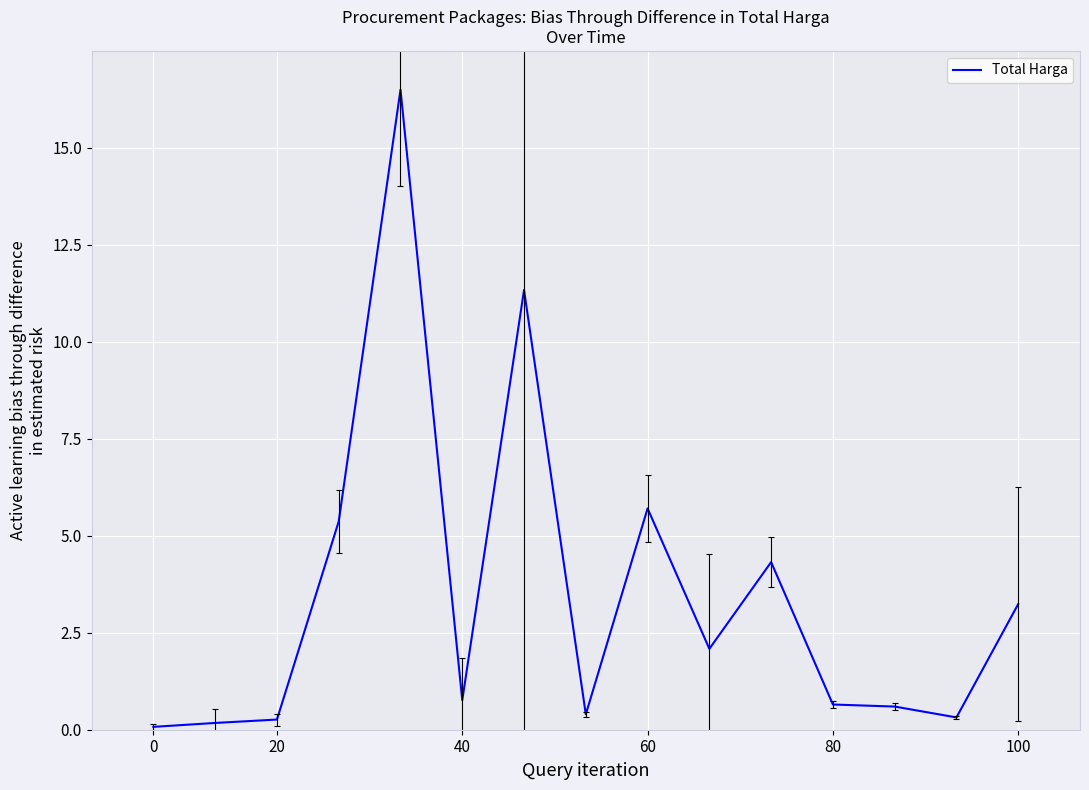

What is the greatest value displayed?

16.5